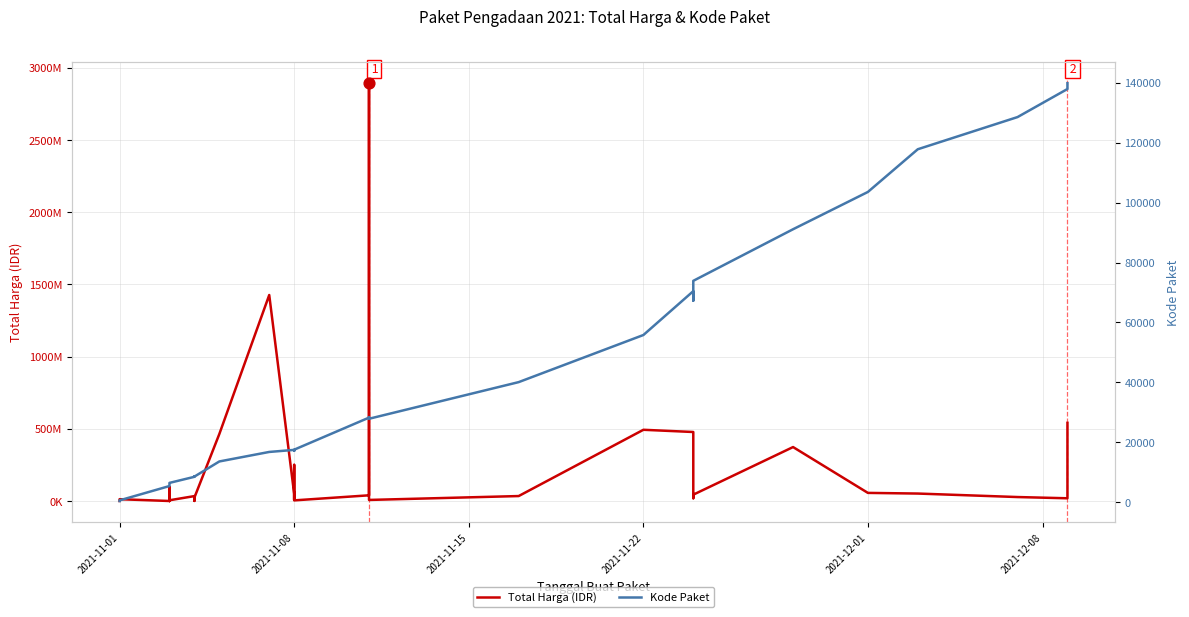

Which series has the largest total across all categories?

Total Harga (IDR)